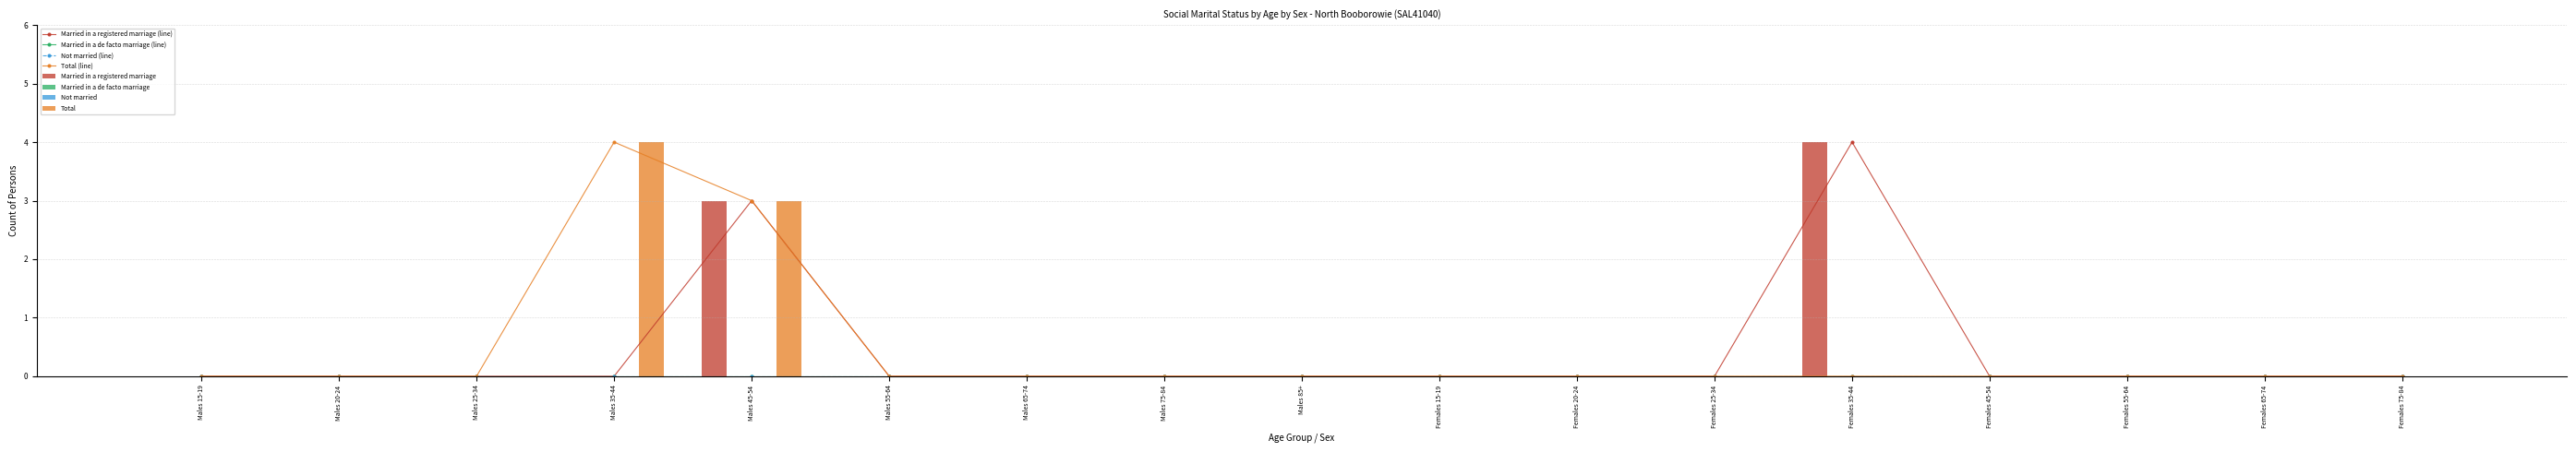

Reading left to right, list all the values displayed in this chart.

Married in a registered marriage: Males 15-19=0	Males 20-24=0	Males 25-34=0	Males 35-44=0	Males 45-54=3	Males 55-64=0	Males 65-74=0	Males 75-84=0	Males 85+=0	Females 15-19=0	Females 20-24=0	Females 25-34=0	Females 35-44=4	Females 45-54=0	Females 55-64=0	Females 65-74=0	Females 75-84=0
Total: Males 15-19=0	Males 20-24=0	Males 25-34=0	Males 35-44=4	Males 45-54=3	Males 55-64=0	Males 65-74=0	Males 75-84=0	Males 85+=0	Females 15-19=0	Females 20-24=0	Females 25-34=0	Females 35-44=0	Females 45-54=0	Females 55-64=0	Females 65-74=0	Females 75-84=0